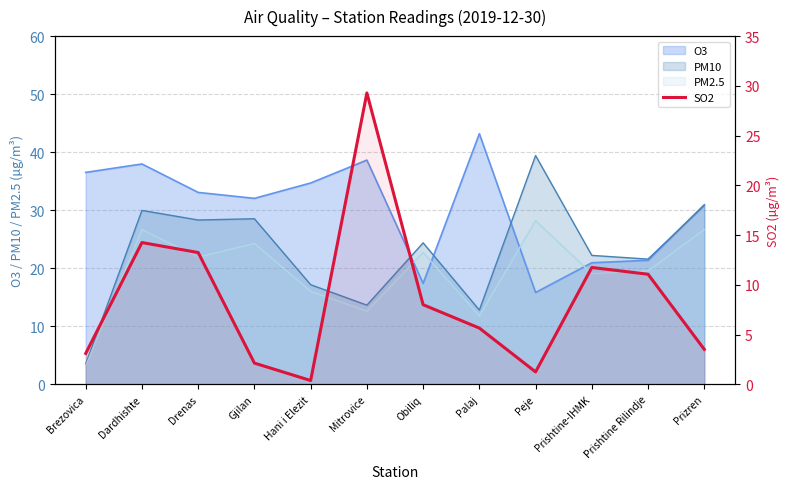

What position from the right is Prishtine Rilindje?

2